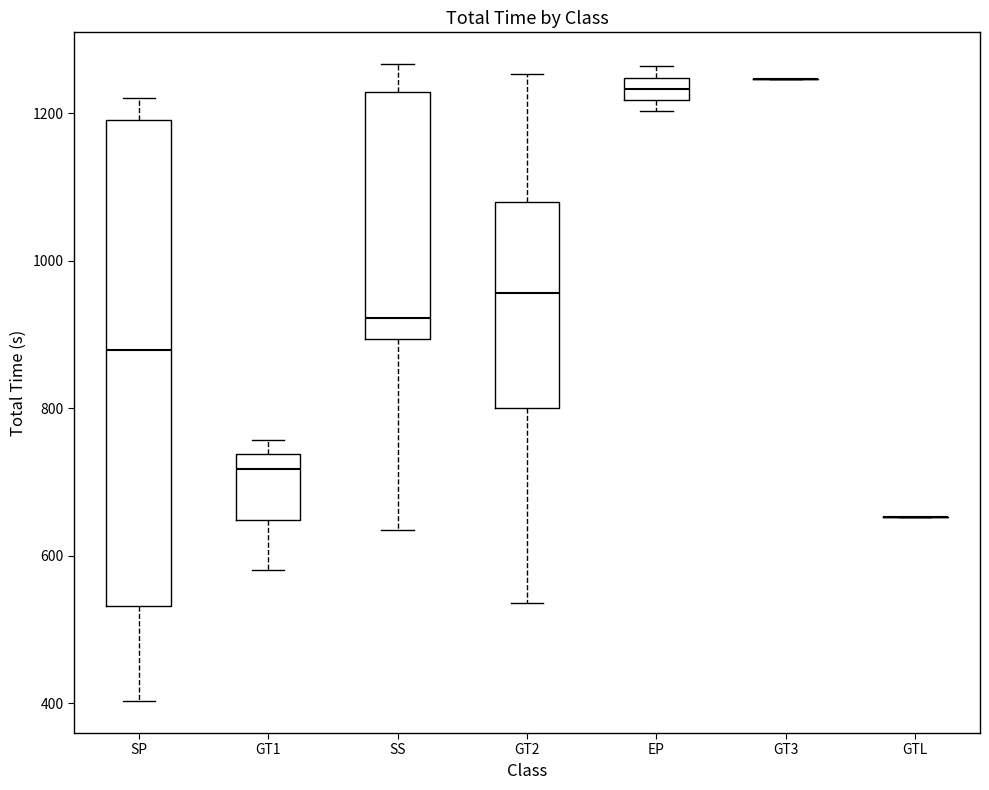

Reading left to right, transcribe this box plot: for each box, give where its median line is, the range the box spans, and where its two whiskers end, as read against the y-axis. The values are not printed on the chart, so give them approximately, as read against the axis.

SP: median 880, box 540 to 1200, whiskers 400 to 1220
GT1: median 720, box 640 to 740, whiskers 580 to 760
SS: median 920, box 900 to 1220, whiskers 640 to 1260
GT2: median 960, box 800 to 1080, whiskers 540 to 1260
EP: median 1240 (inside the box), box 1220 to 1240, whiskers 1200 to 1260
GT3: box collapsed to a line at 1240, whiskers 1240 to 1240
GTL: box collapsed to a line at 660, whiskers 660 to 660